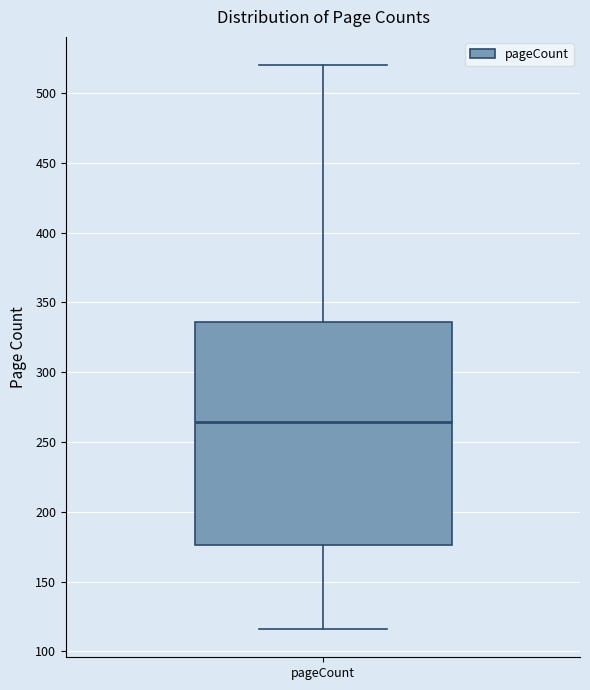

Where is the upper edge of the box for pageCount on the y-axis? The values are not printed on the chart, so give them approximately, as read against the axis.

335